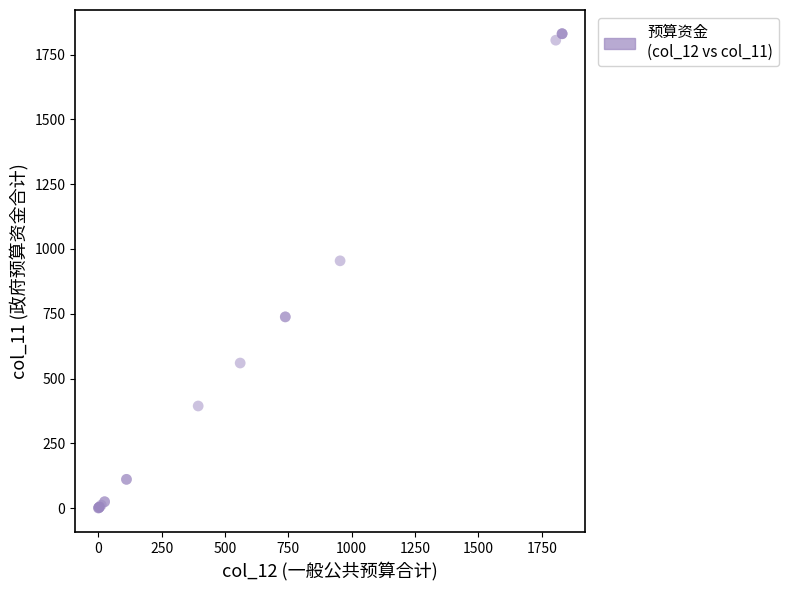

What Y value in the scatter plot is closest to 915?

954.3